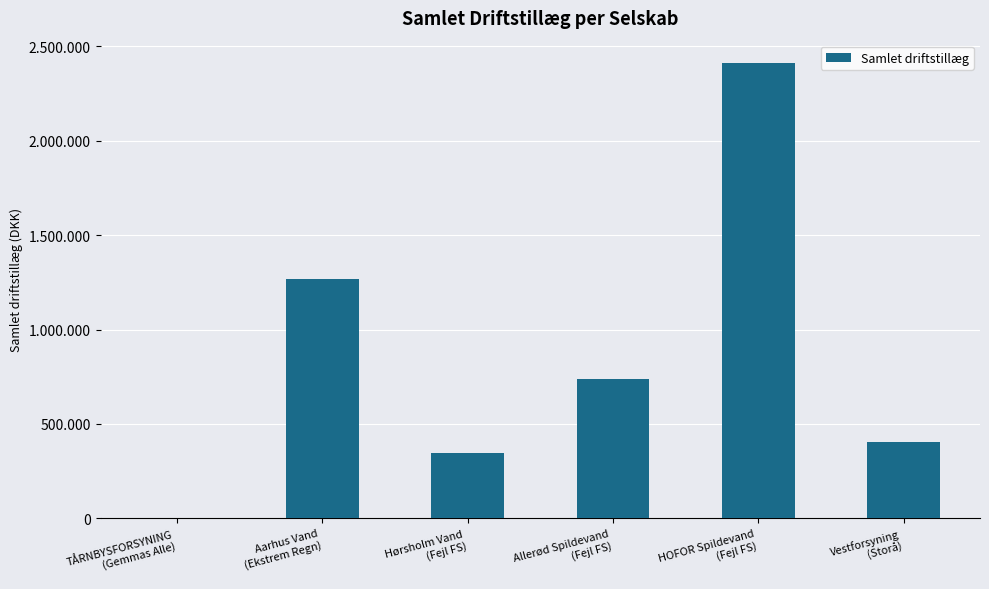

Reading left to right, list all the values displayed in this chart.

0	1267204	343722	736747	2409791	403729